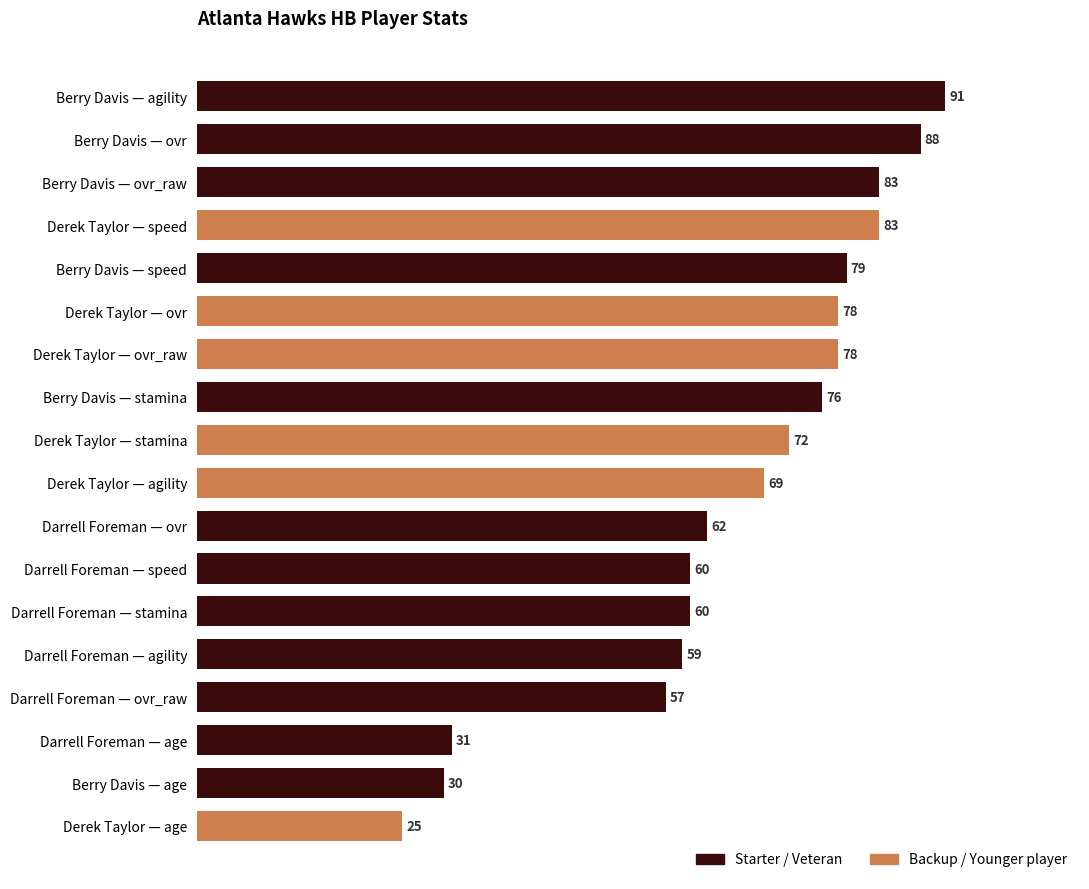

Count the number of categories in the chart.

18